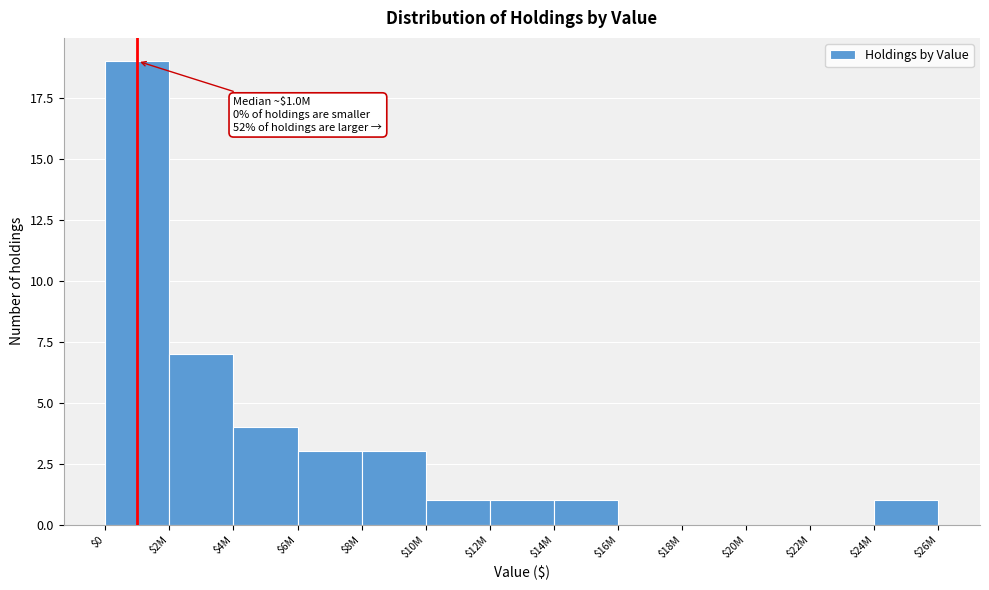

What is the maximum value shown in the chart?

19